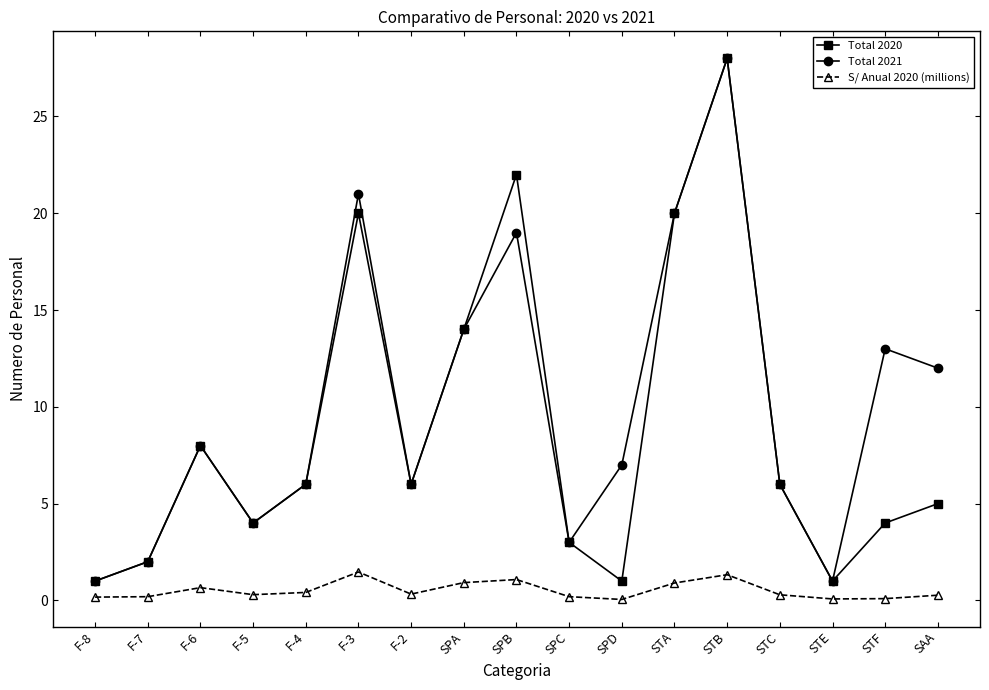

Read the Total 2021 value at SPD.

7.0